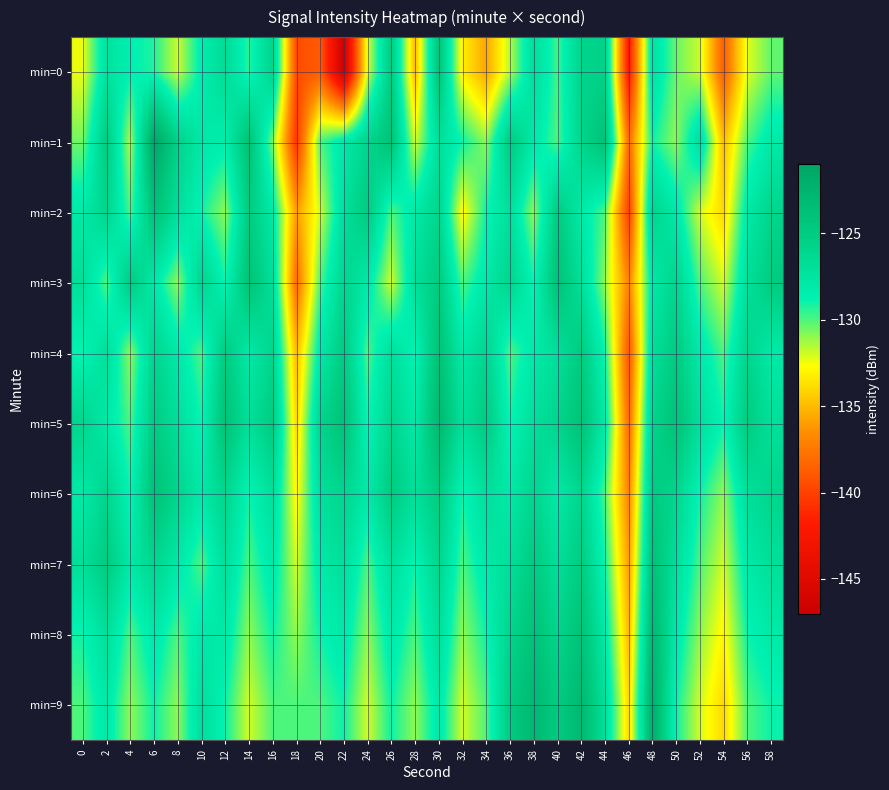

How many categories are shown in the chart?

30